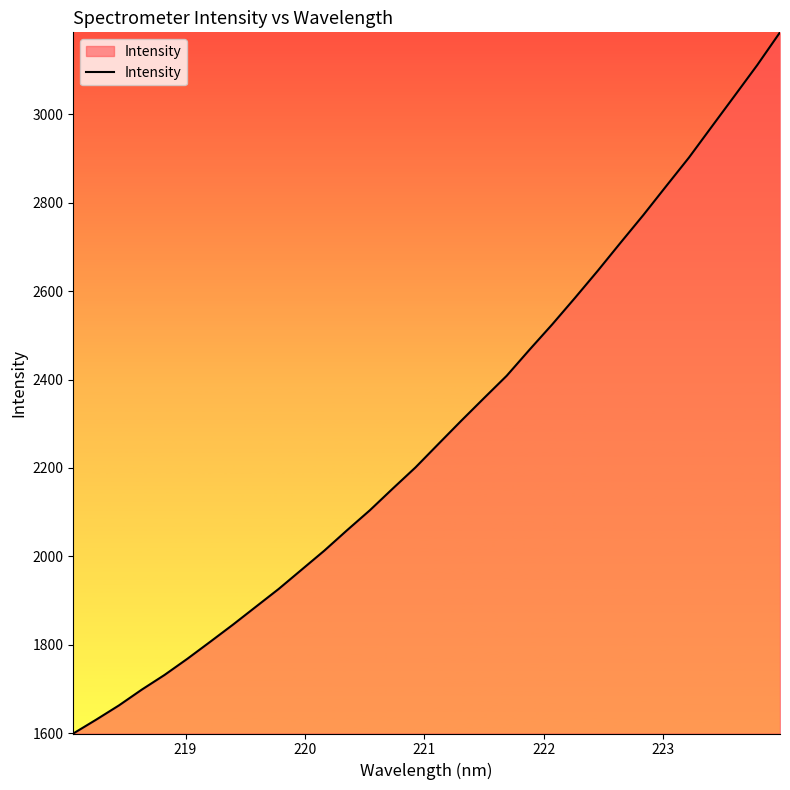

What is the minimum value shown in the chart?

1599.3